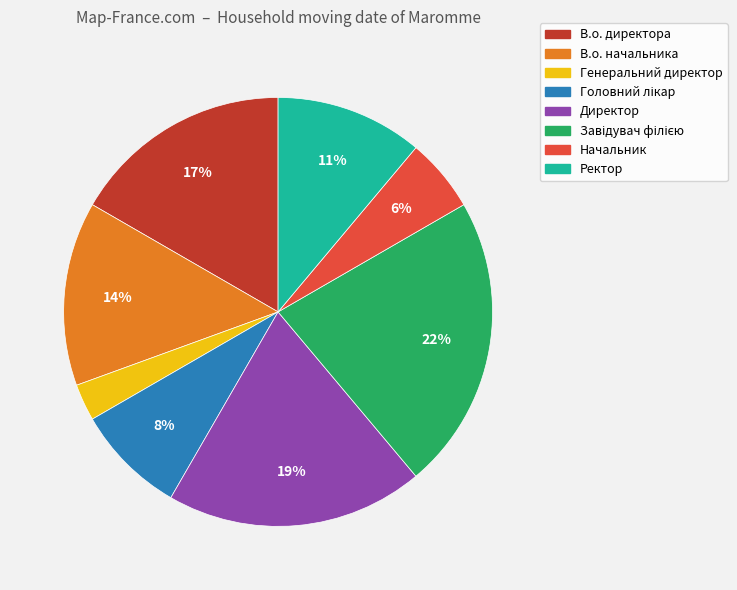

How many slices are in this pie chart?

8